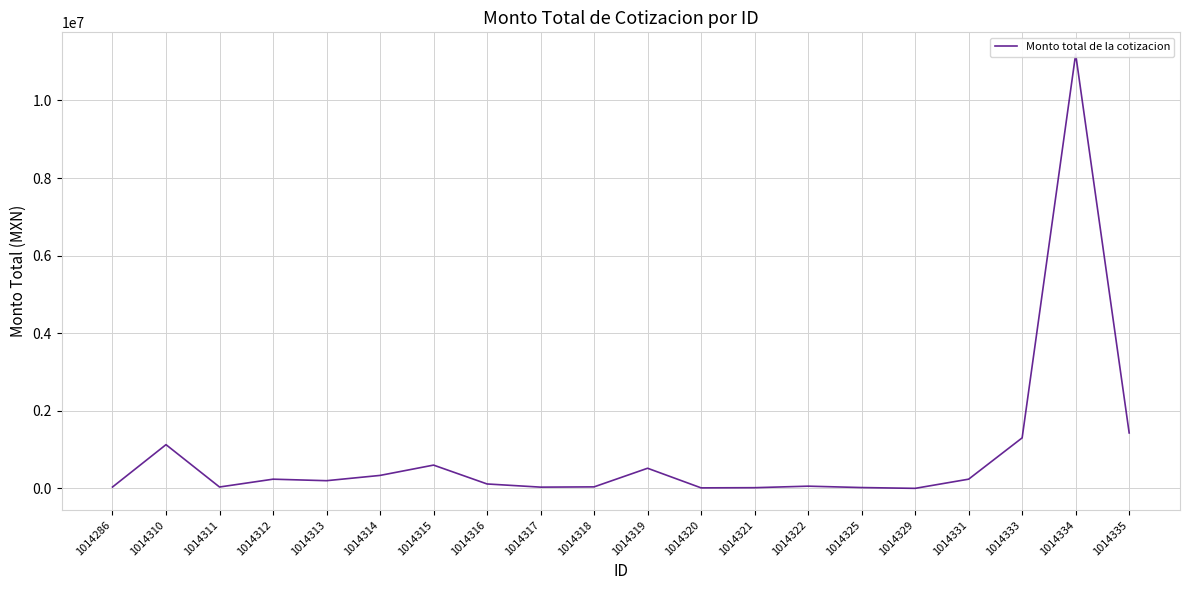

How many points are higher than both their immediate neighbors (excluding endpoints)?

6